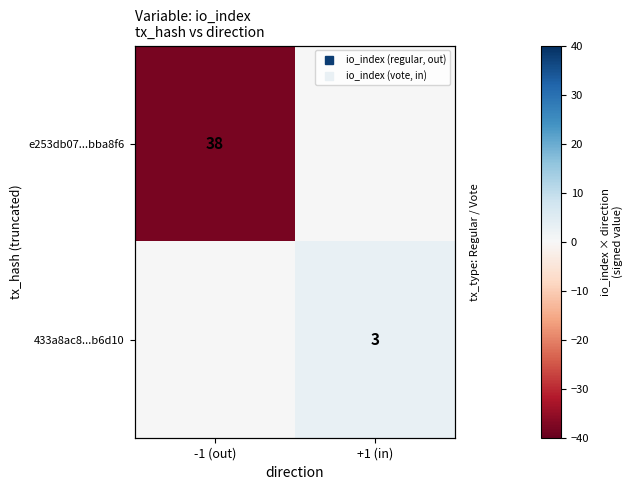

Is it true that e253db07...bba8f6 equals -65 at -1 (out)?

False